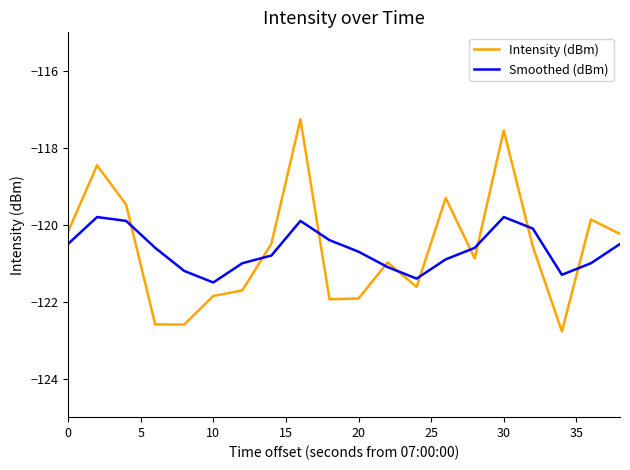

Which series has the widest spread of values?

Intensity (dBm)